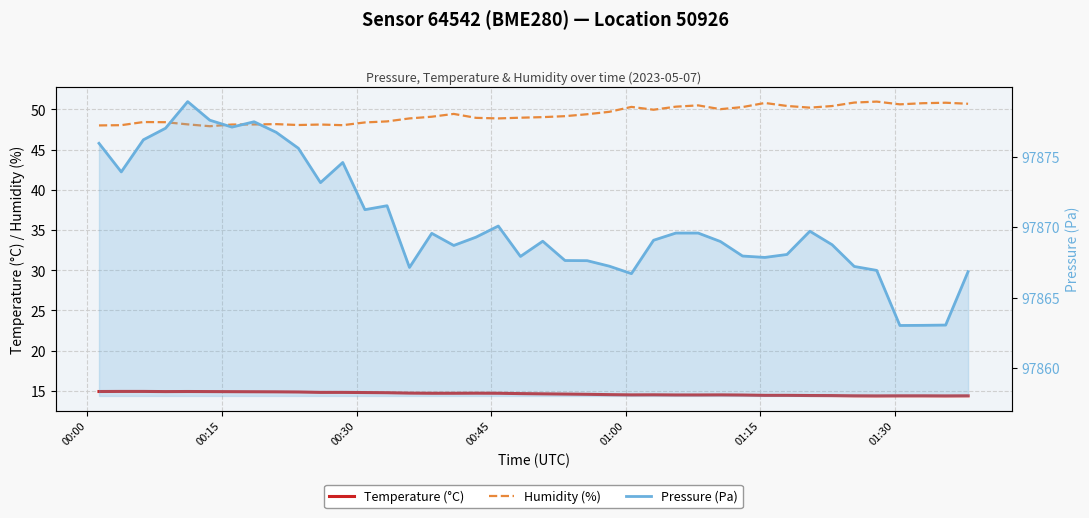

Which series has the largest total across all categories?

Pressure (Pa)